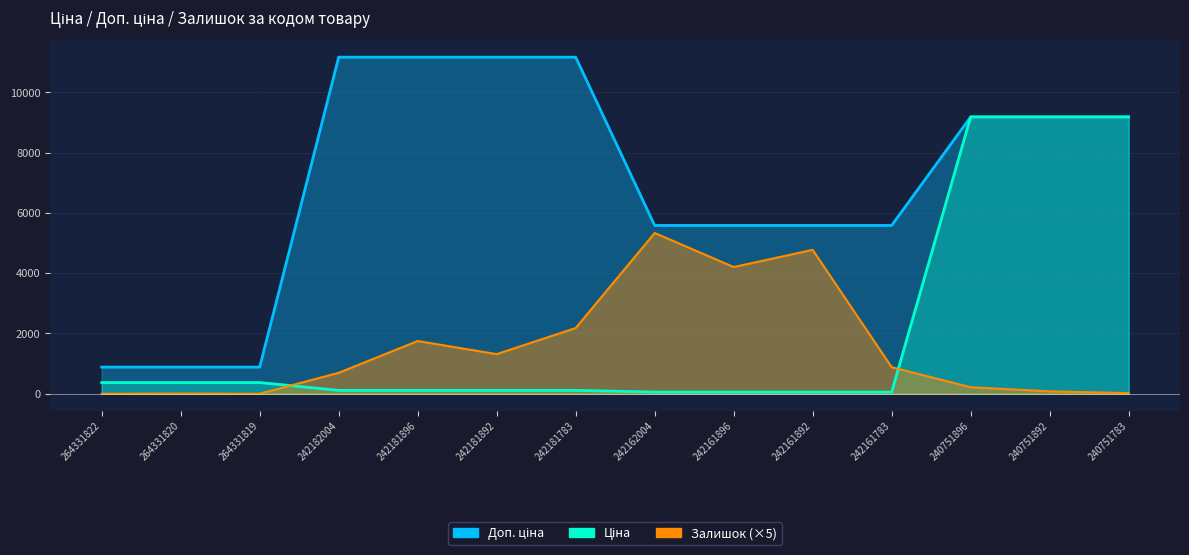

True or false: Ціна has a value of 371.4 at 264331819.

True